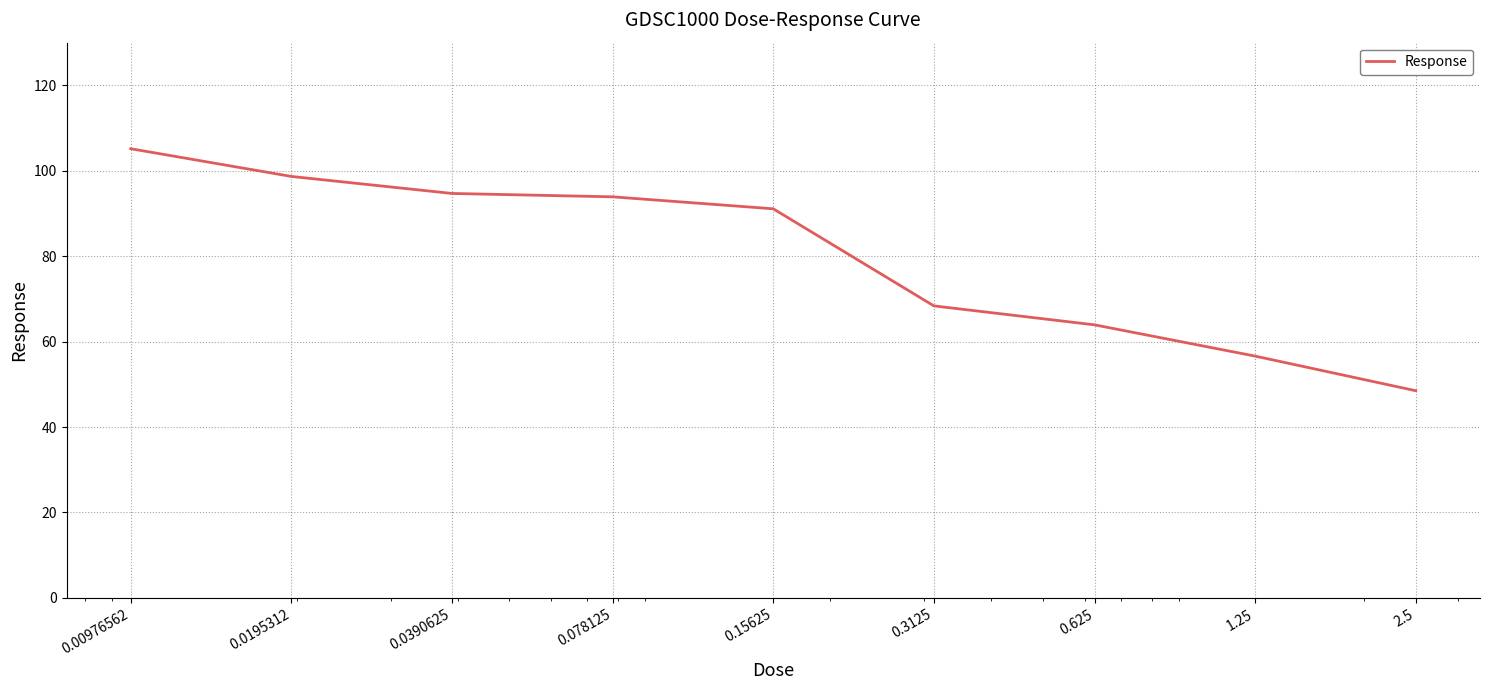

What is the smallest value displayed?

48.5